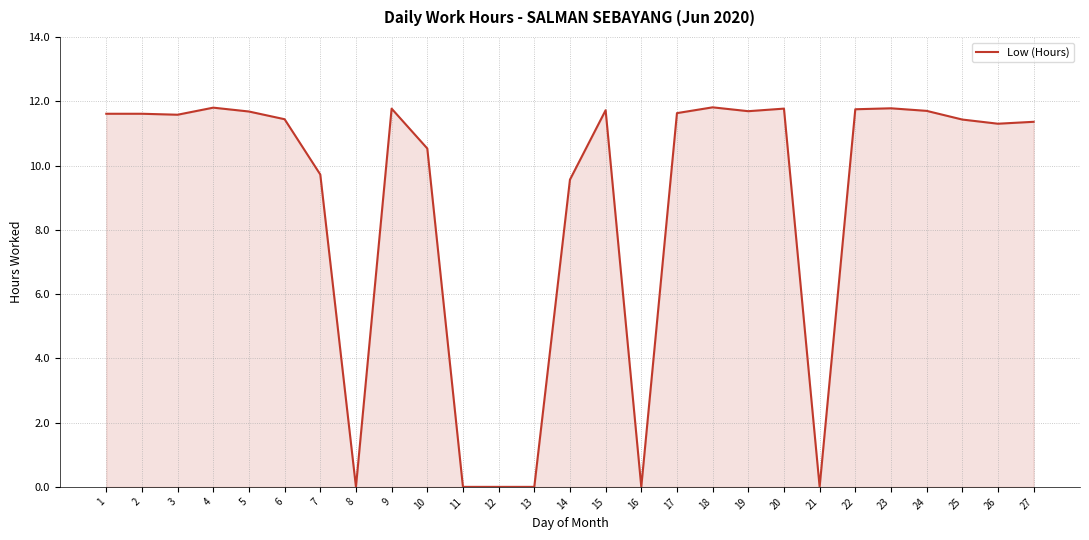

What is the average value?

8.9